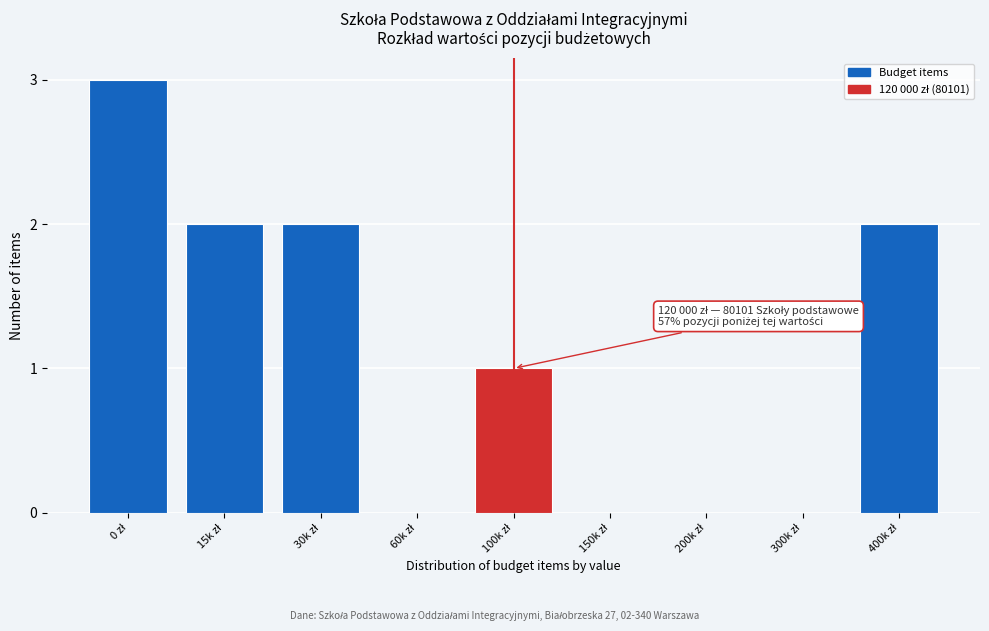

What is the sum of all values?

10